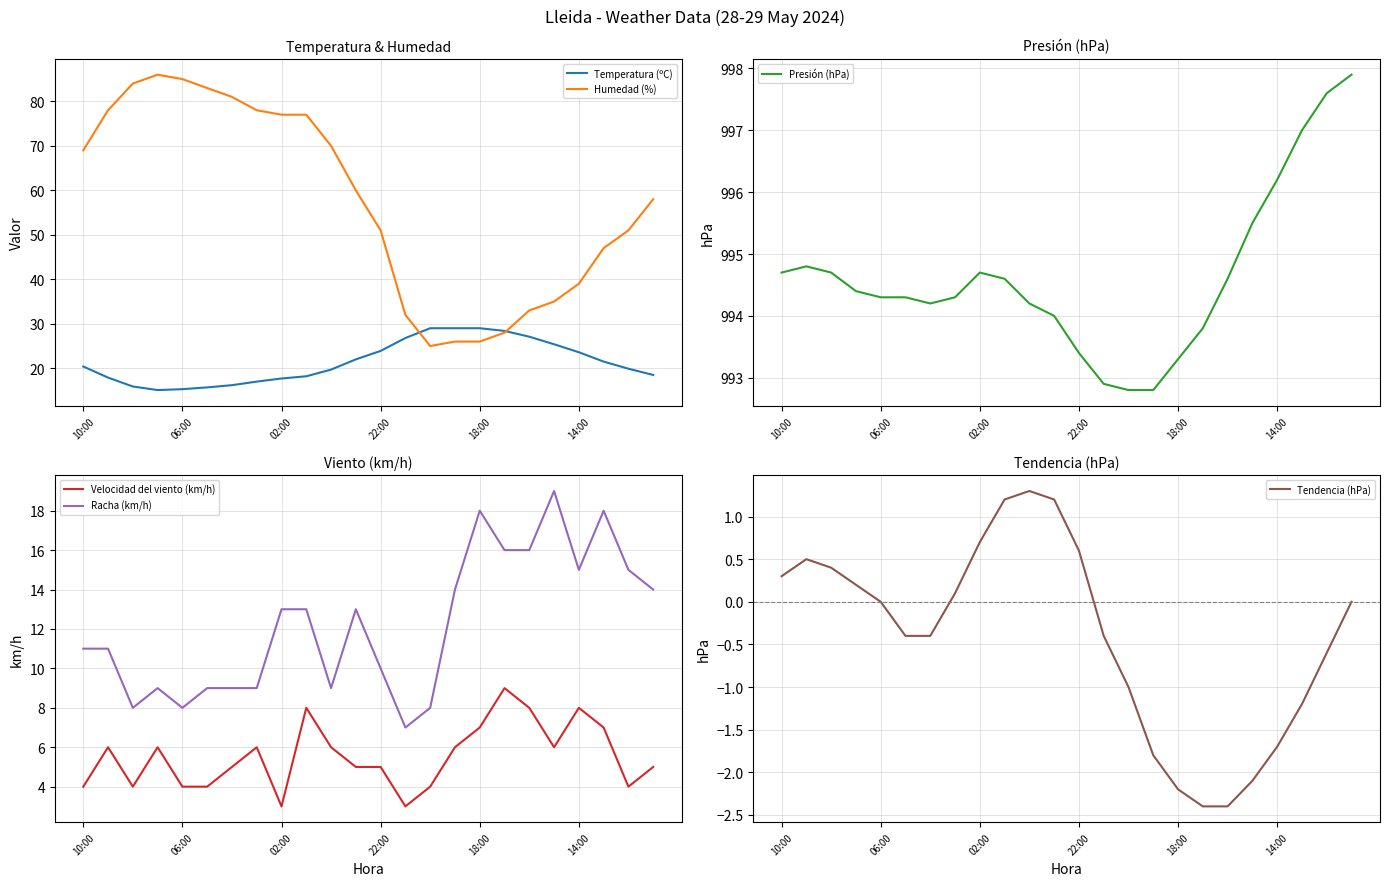

How many lines are shown in the chart?

6